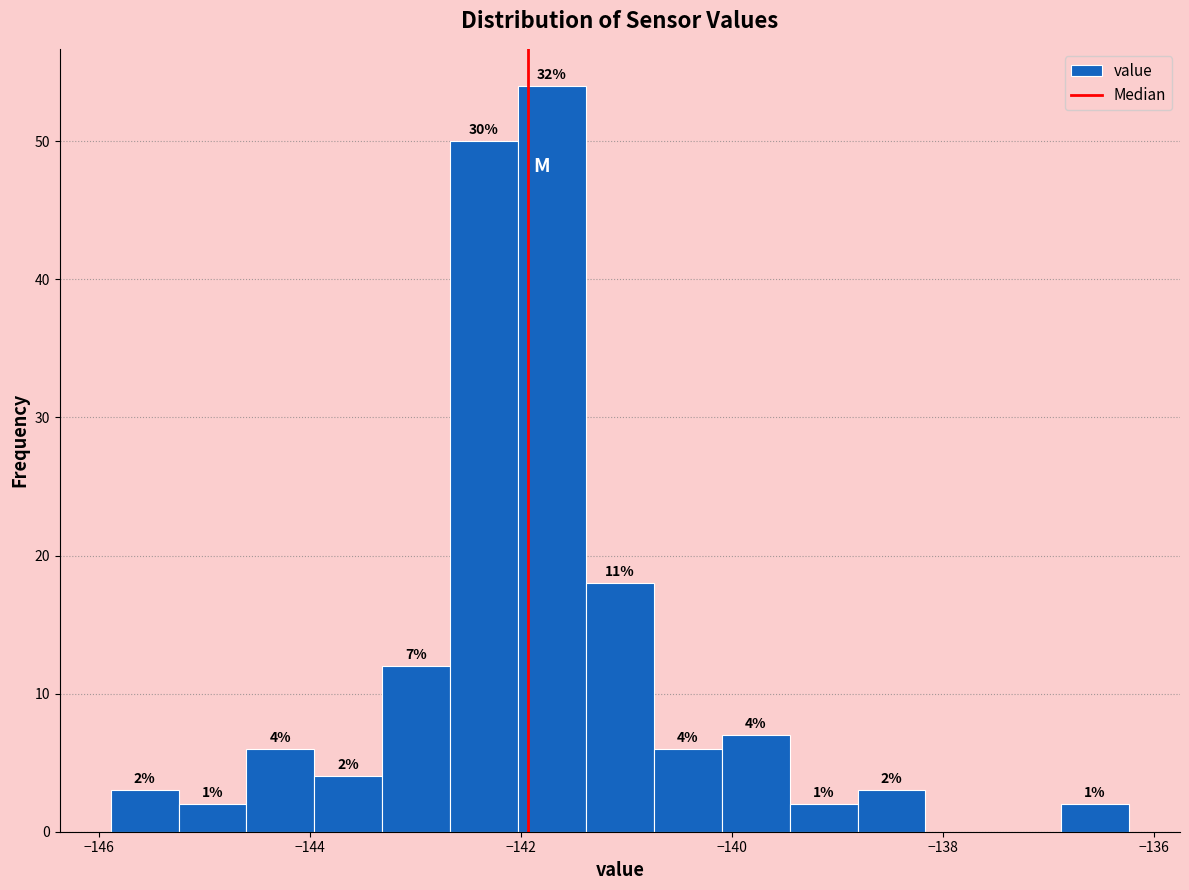

Around what value on the x-axis is the tallest bar? Give the approximate position of its centre, as read against the axis.

-141.8